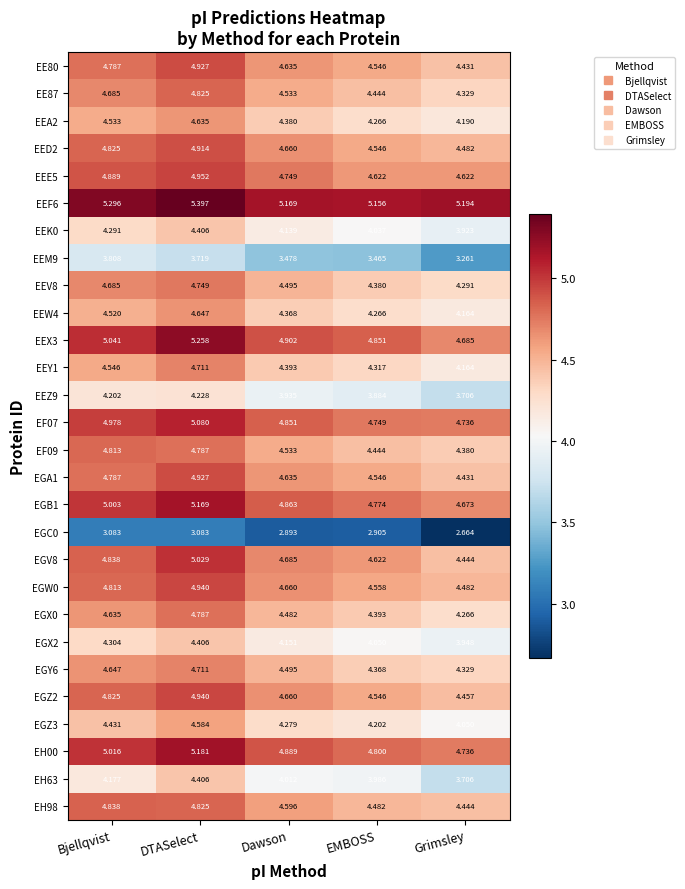

Where is EGZ3 nearest to the value 4?

Grimsley